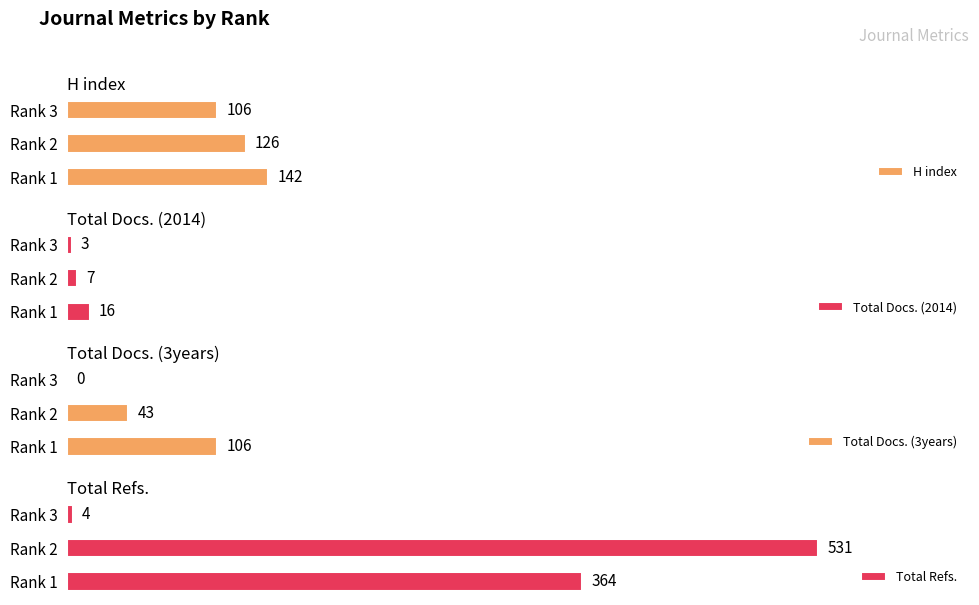

Where is Total Refs. nearest to the value 267?

Rank 1